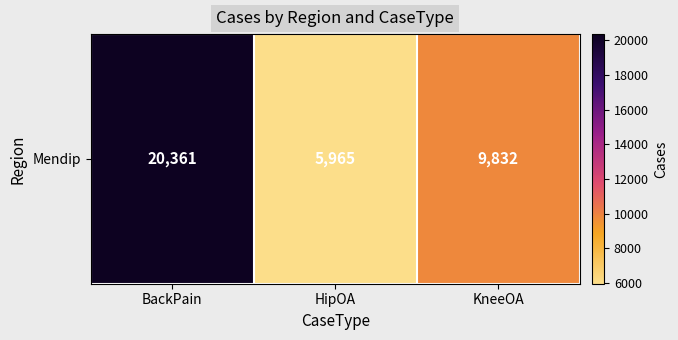

What is the smallest value displayed?

5965